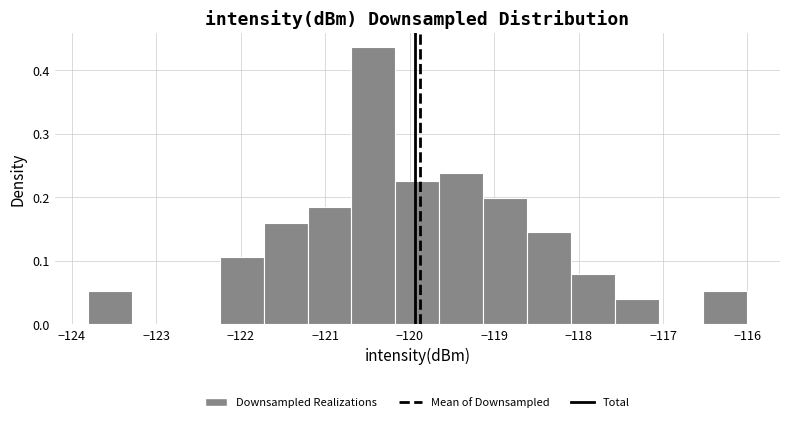

Which range on the x-axis has the tallest bar?

-120.7 to -120.2